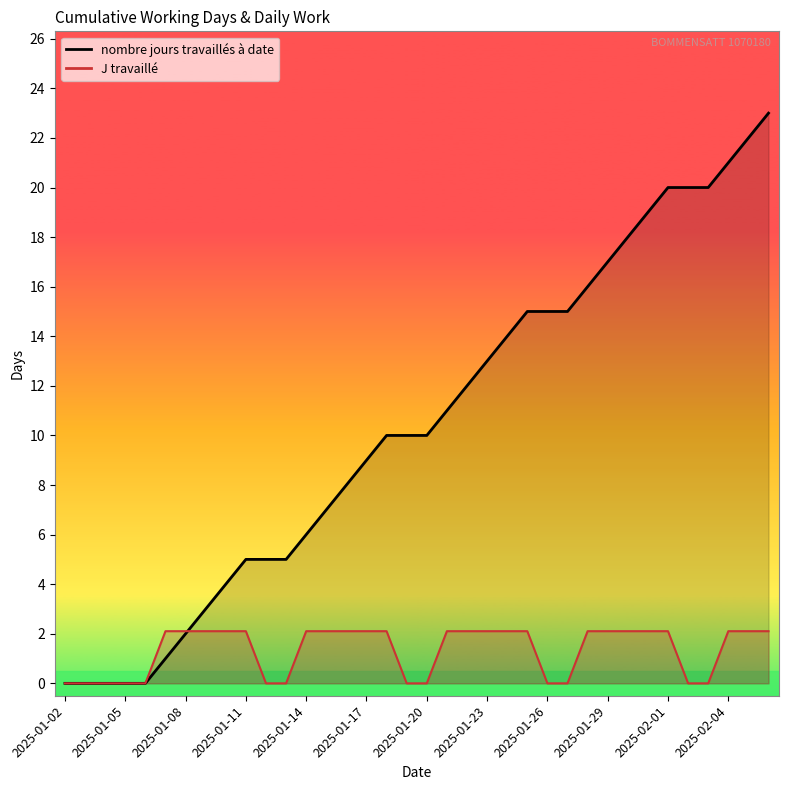

What is the difference between the second highest and second lowest values in the J travaillé series?

2.1